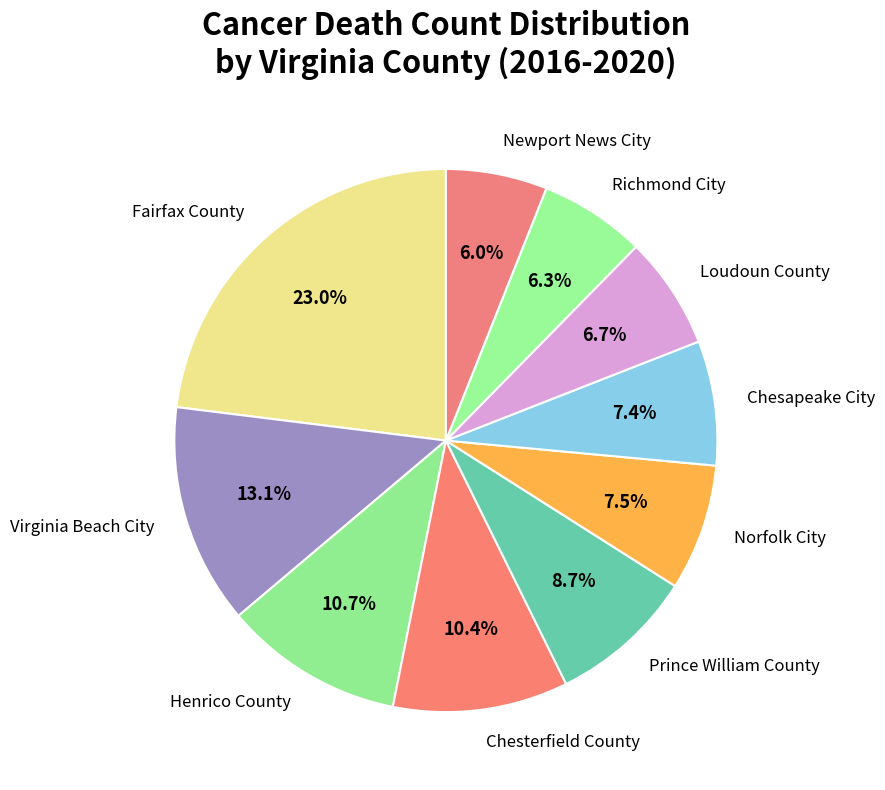

Is there a majority slice in this chart?

No